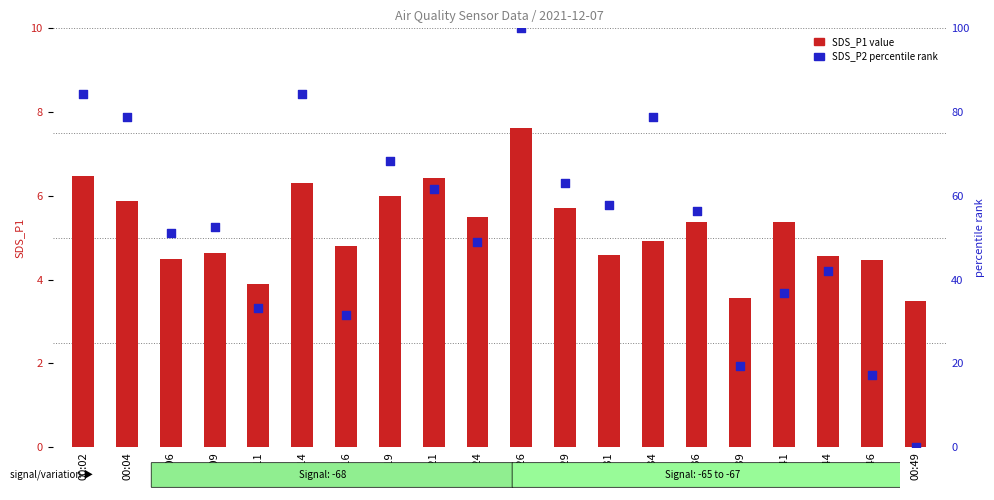

Which series has the widest spread of Y values?

SDS_P2 (percentile rank)